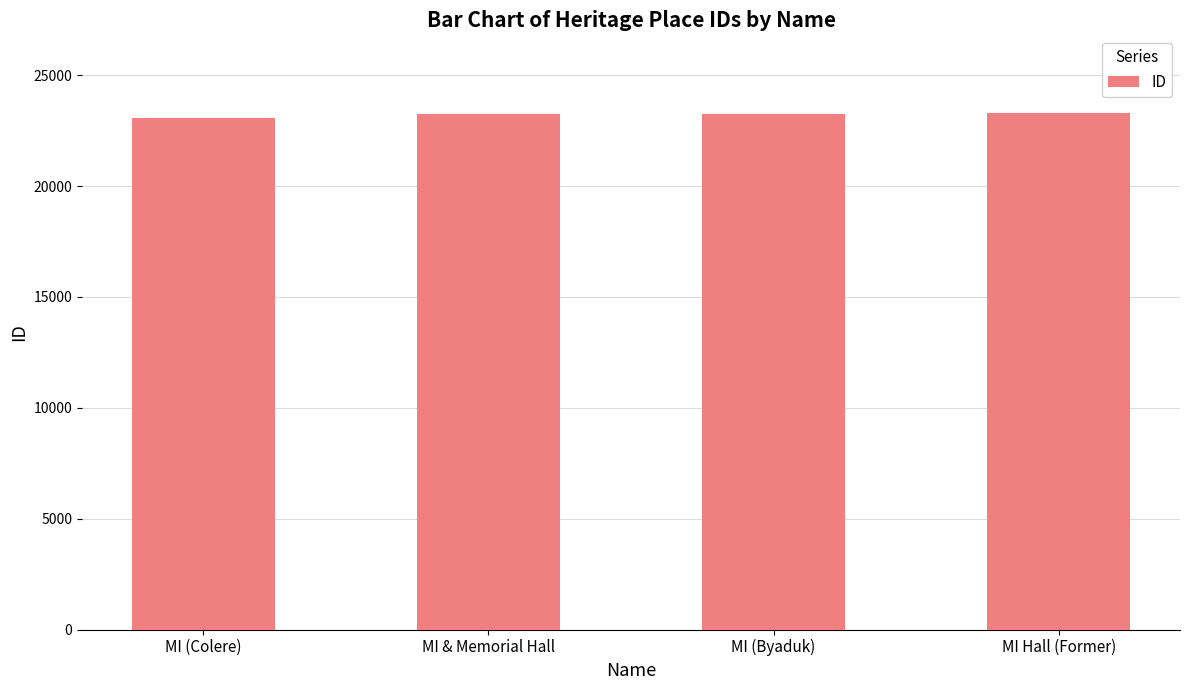

Are the bars horizontal?

No